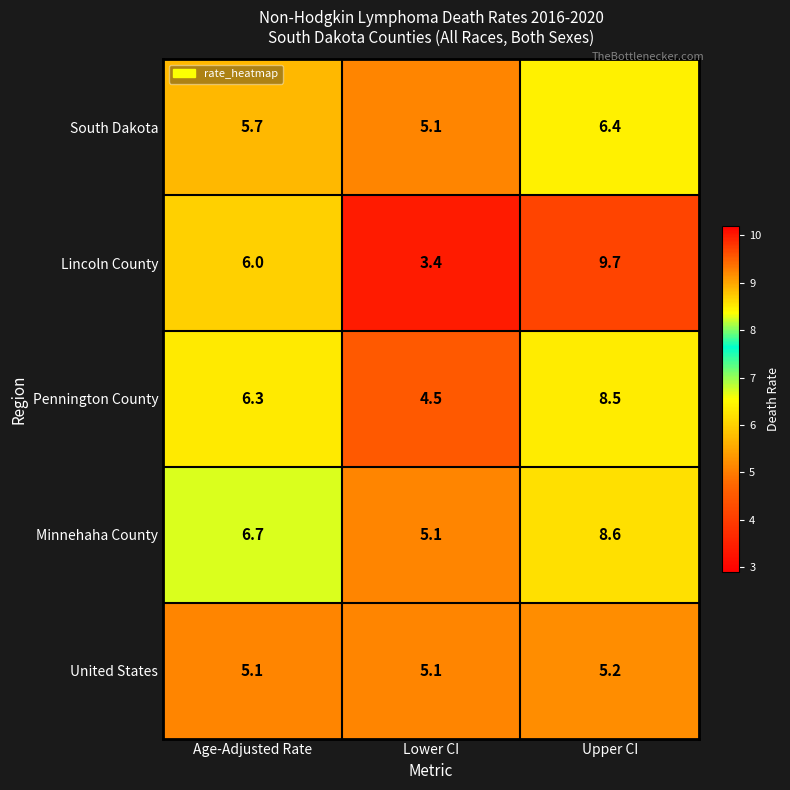

At which category does the chart reach its peak across all series?

Upper CI